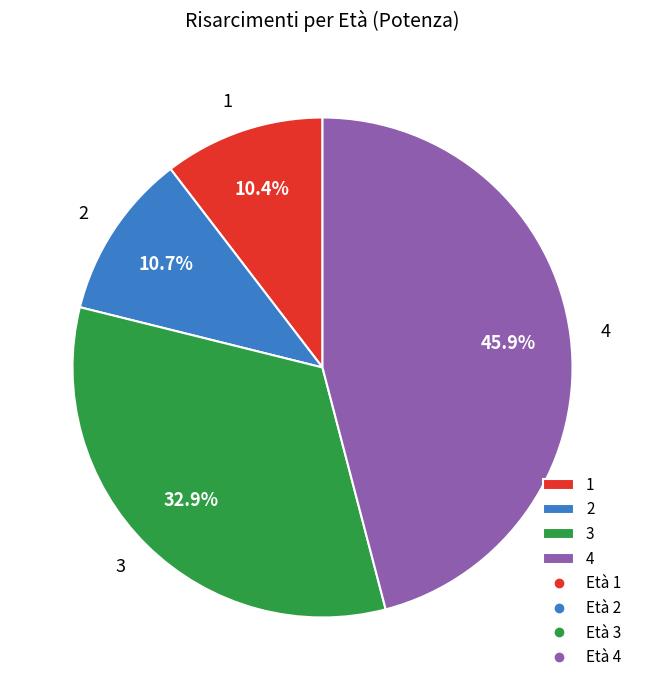

Combined, what portion of the pie is 2 and 4?

56.7%